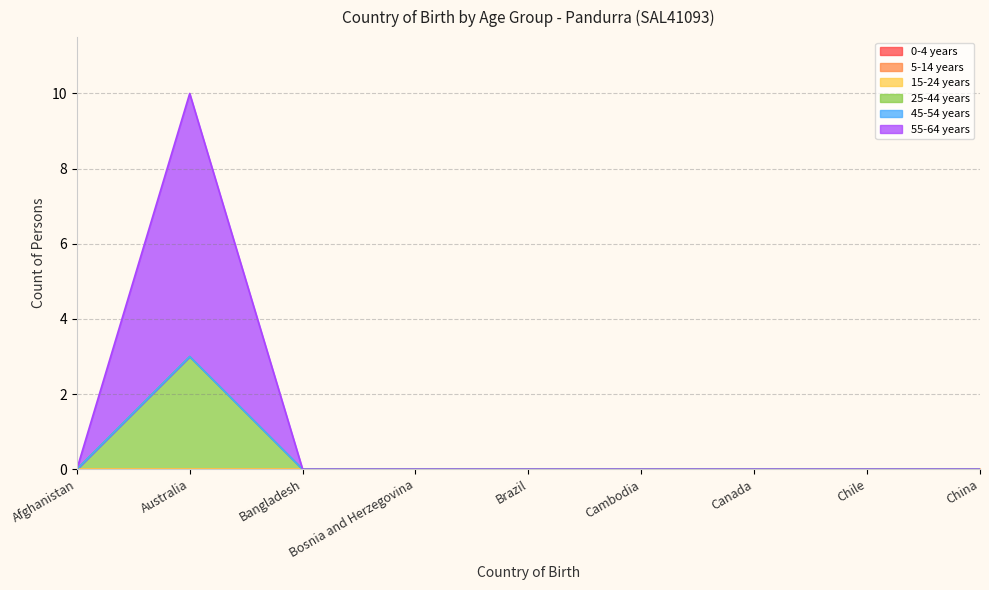

Does the chart have visible grid lines?

Yes